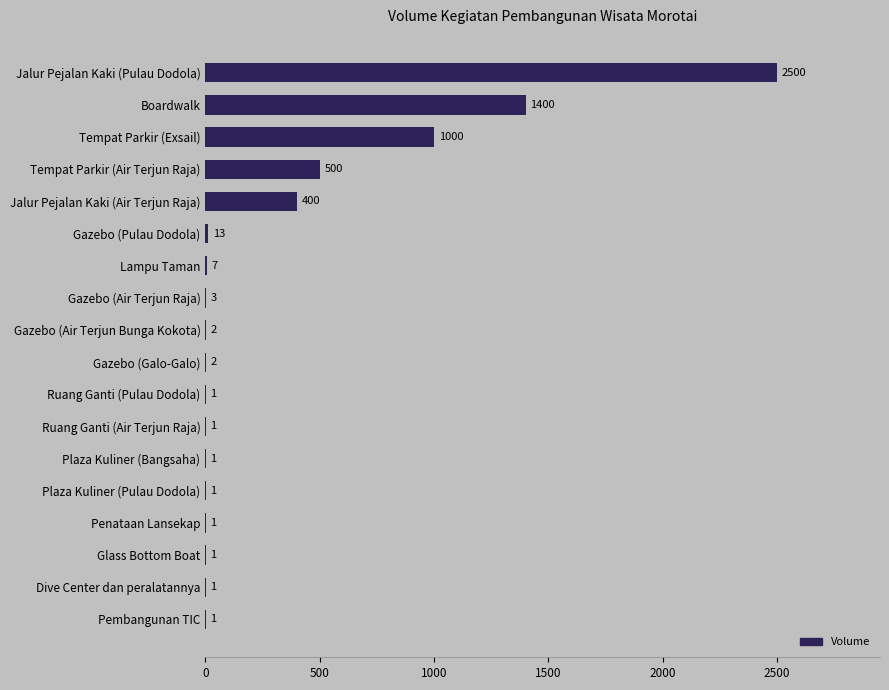

Where is the data nearest to the value 1250?

Boardwalk